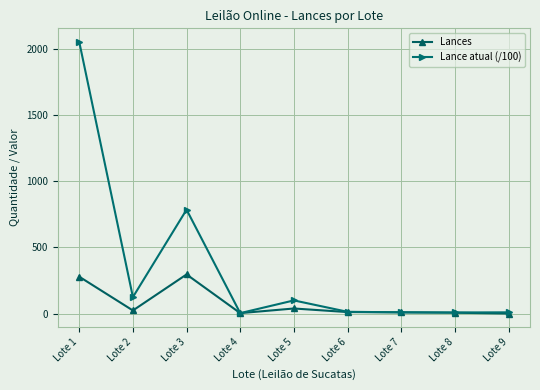

List the series in order of their overall mean, lowest first.

Lances, Lance atual (/100)